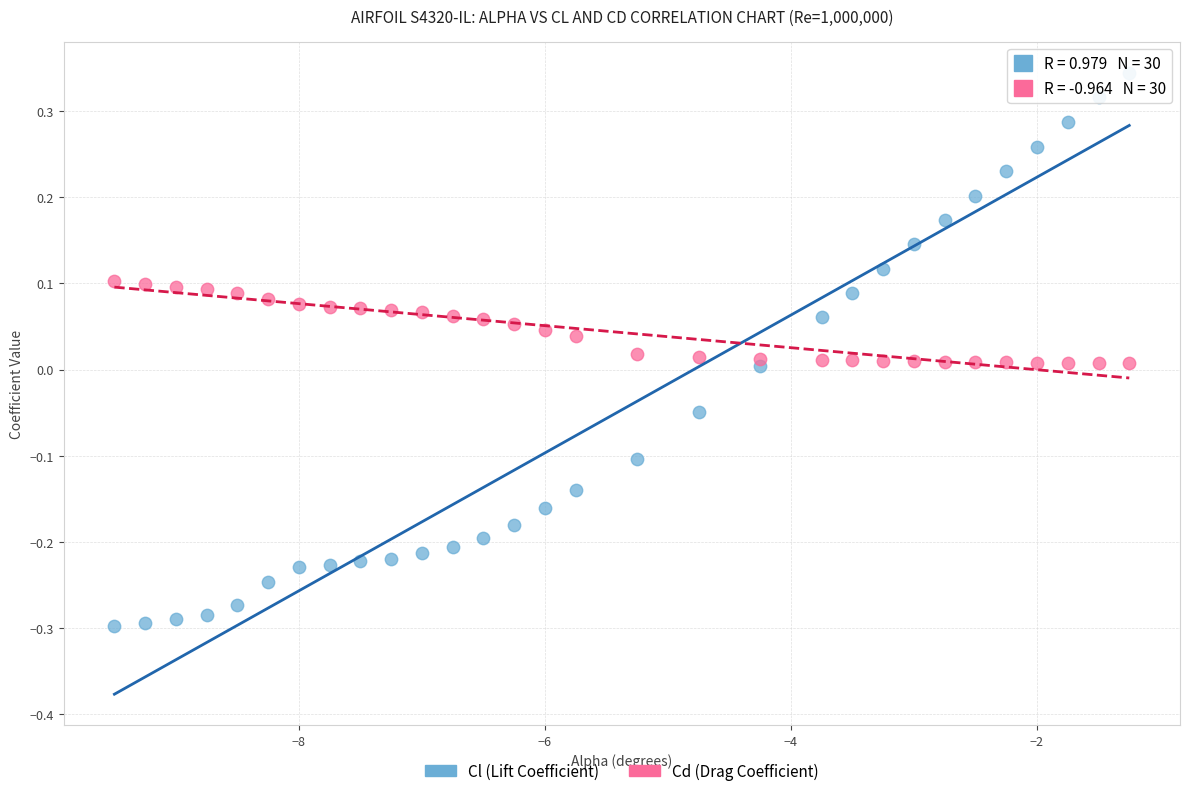

Which series reaches the minimum Y coordinate?

Cl (Lift Coefficient)